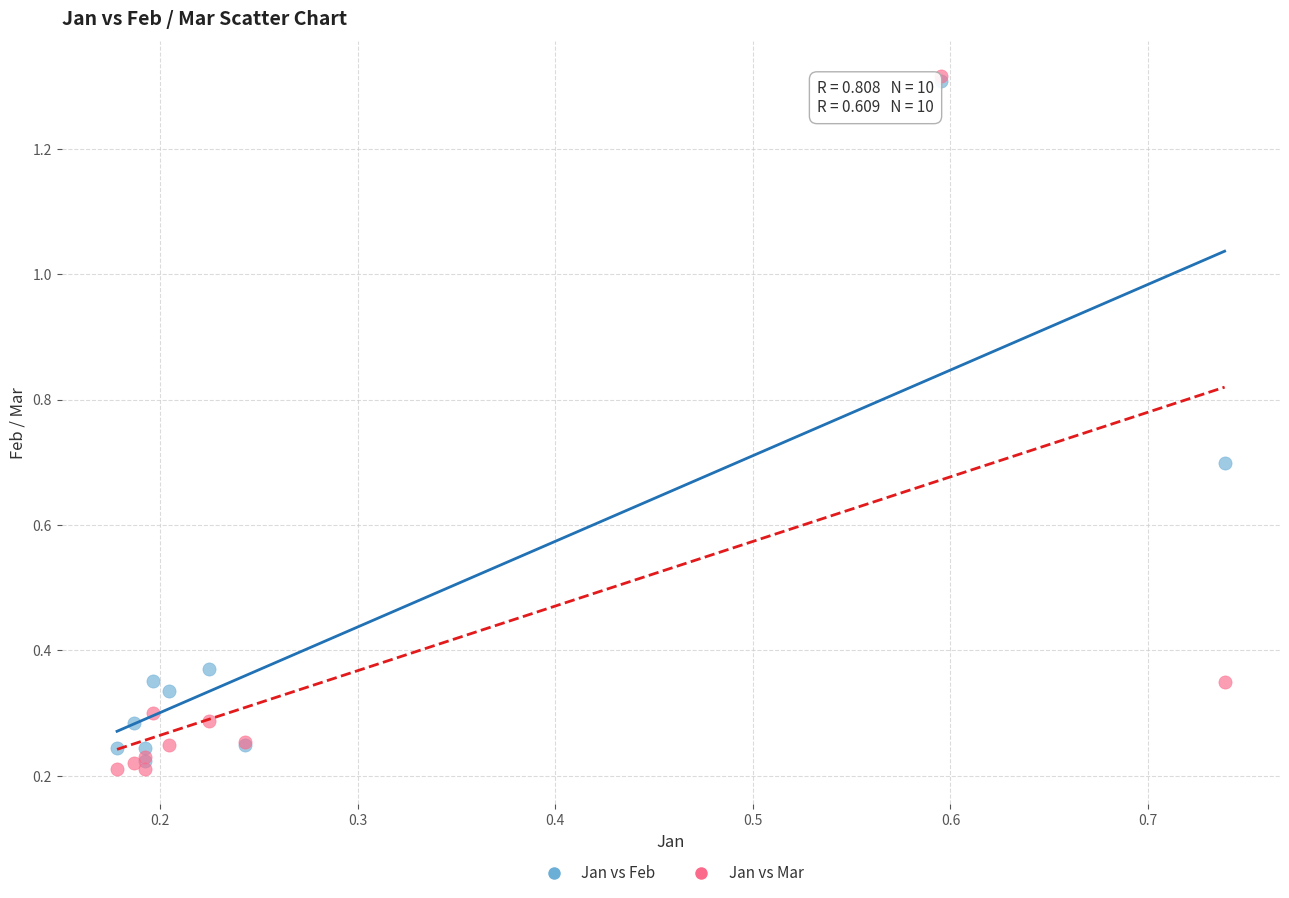

What are all the series names shown in the legend?

Jan vs Feb, Jan vs Mar